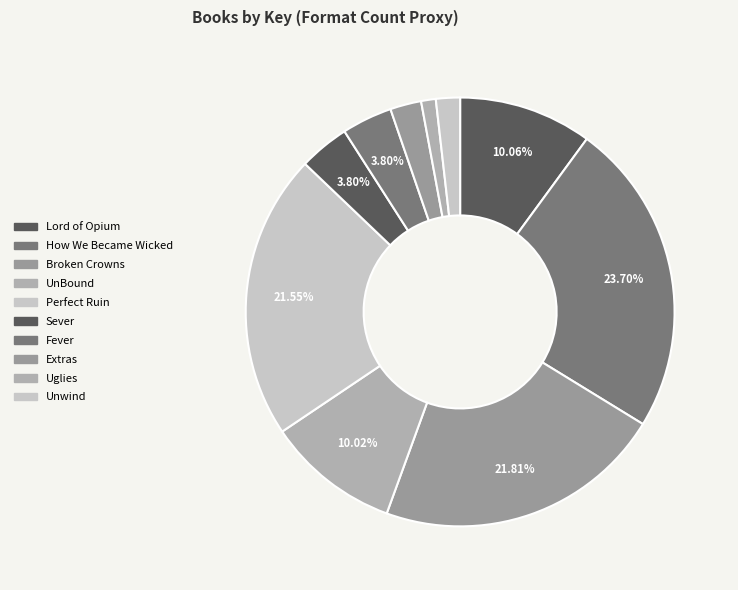

The Broken Crowns slice represents 22% of the pie. True or false?

True